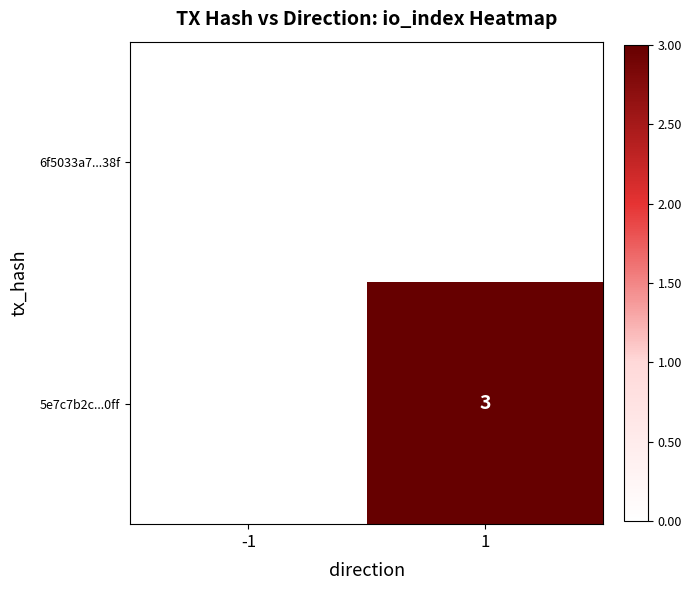

Is it true that 5e7c7b2c...0ff equals 3 at 1?

True